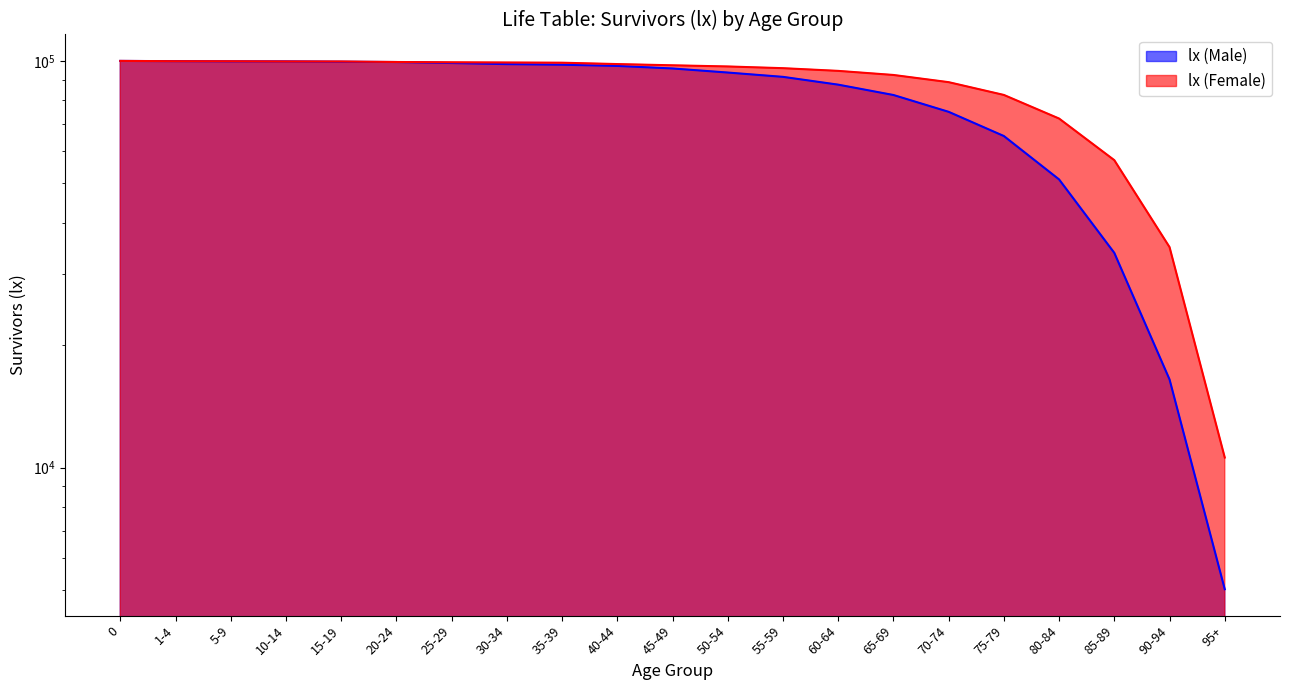

What position from the right is 95+?

1